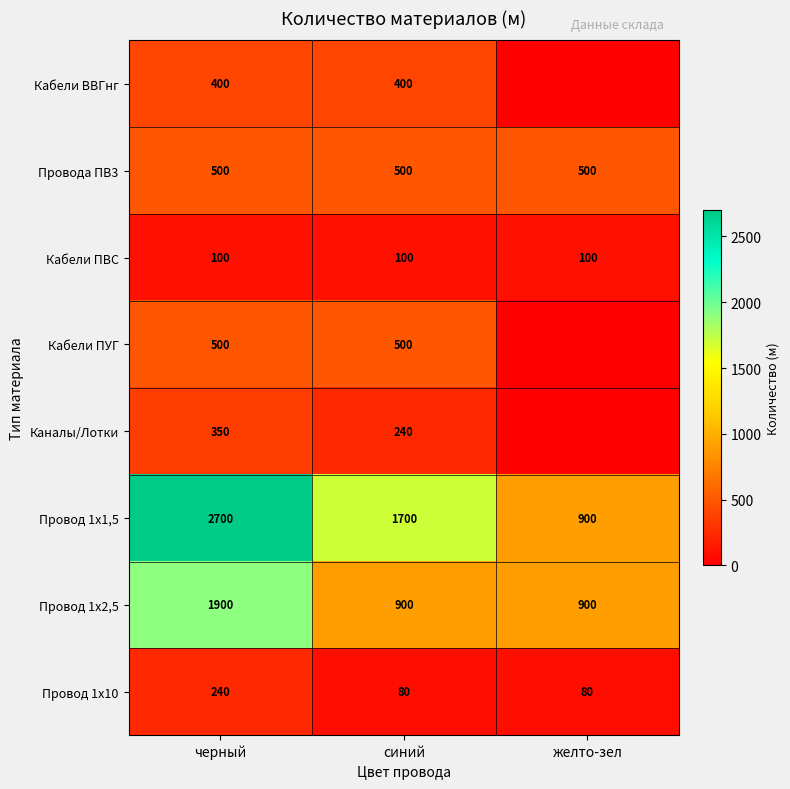

Is the value of Провод 1х2,5 at черный greater than the value of Кабели ПУГ at синий?

Yes